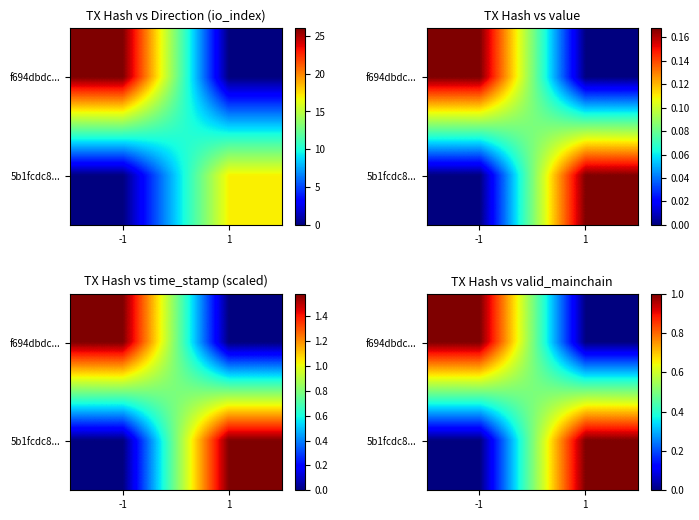

Which series has the largest range (max minus min)?

f694dbdc...